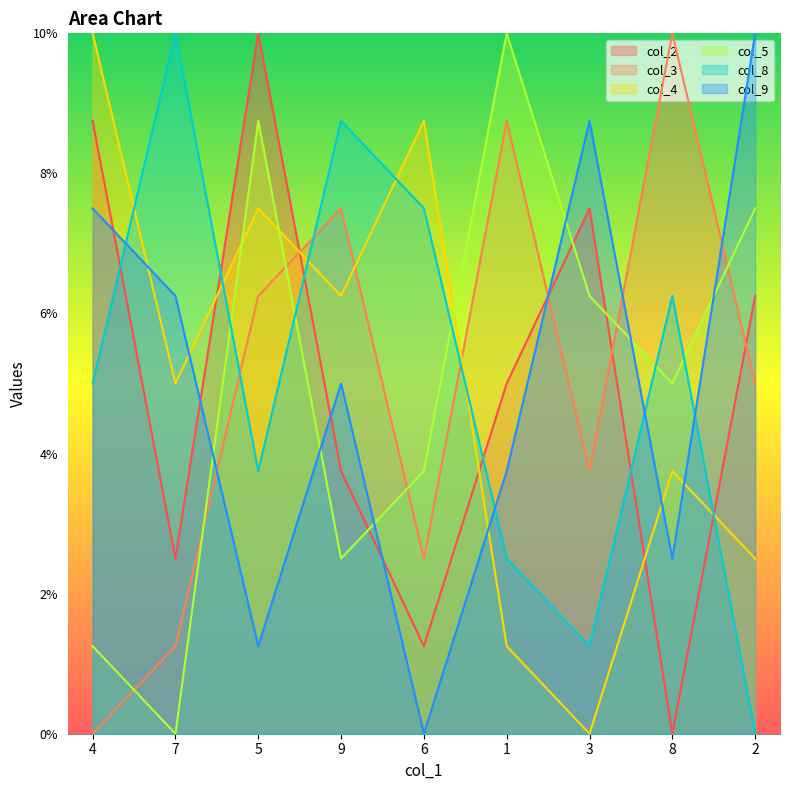

What is the difference between the col_9 values at 9 and 6?

5.0